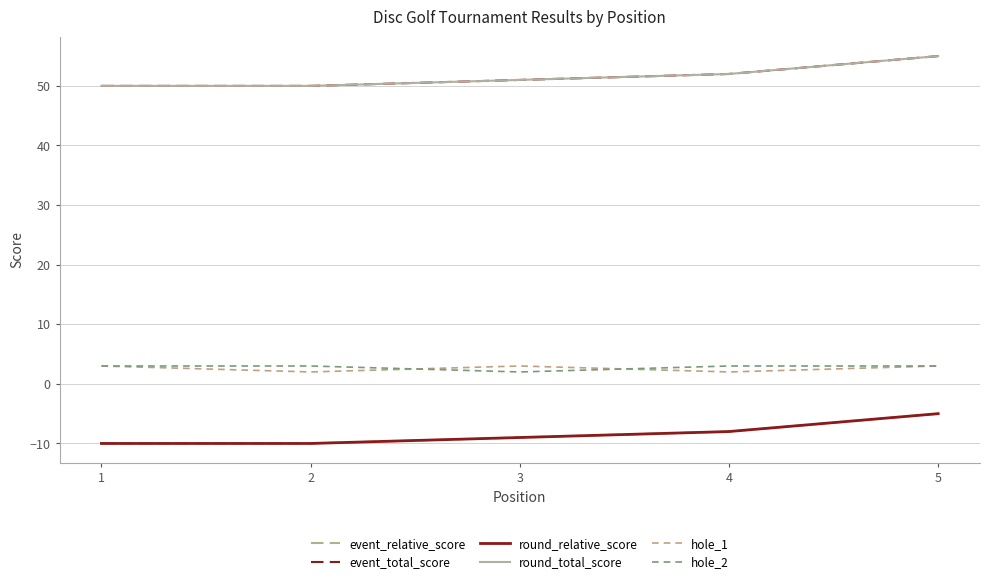

What is the difference between the highest and lowest values at 2?

60